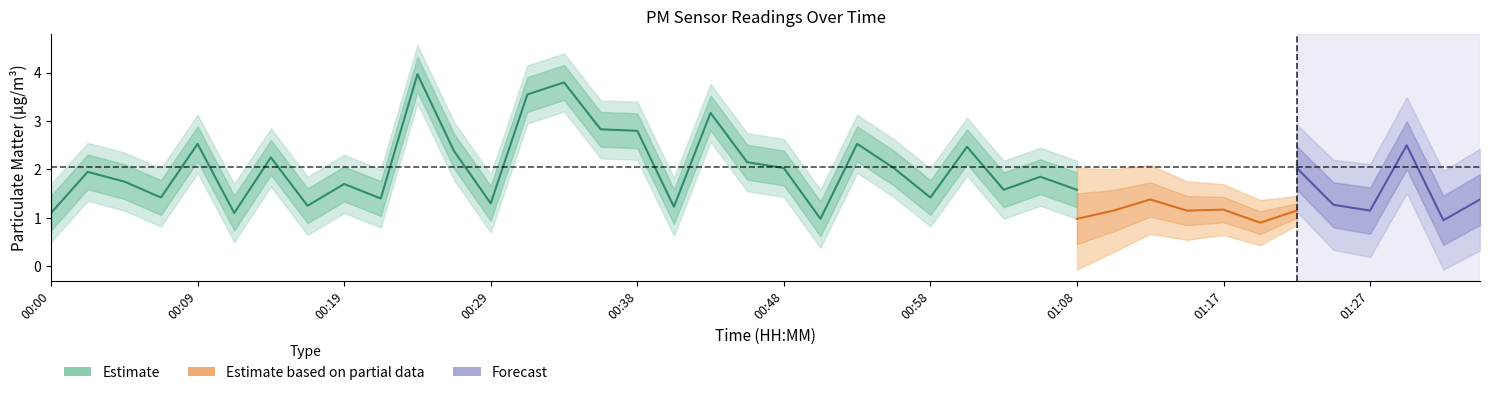

Where is P1 nearest to the value 2?

00:48